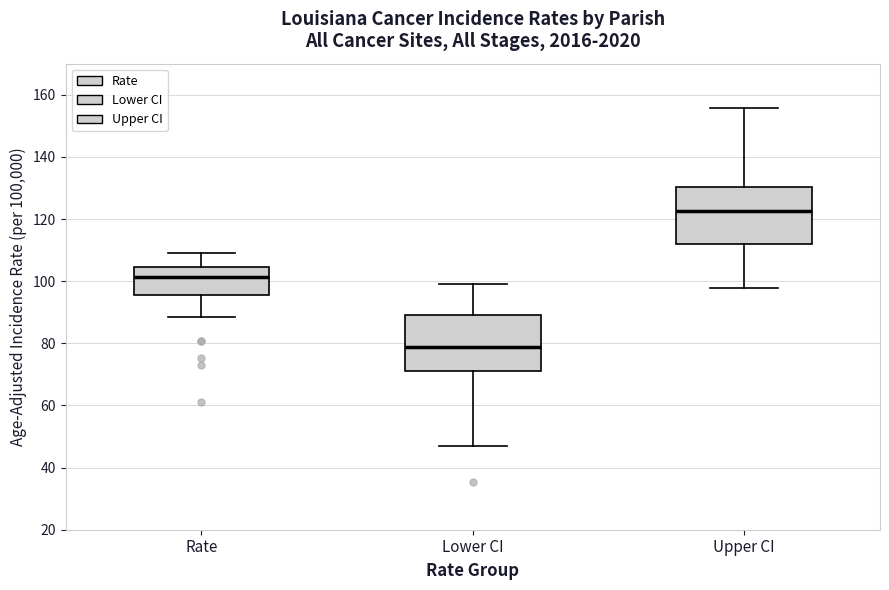

Where does the median line of the box for Rate sit on the y-axis? The values are not printed on the chart, so give them approximately, as read against the axis.

102